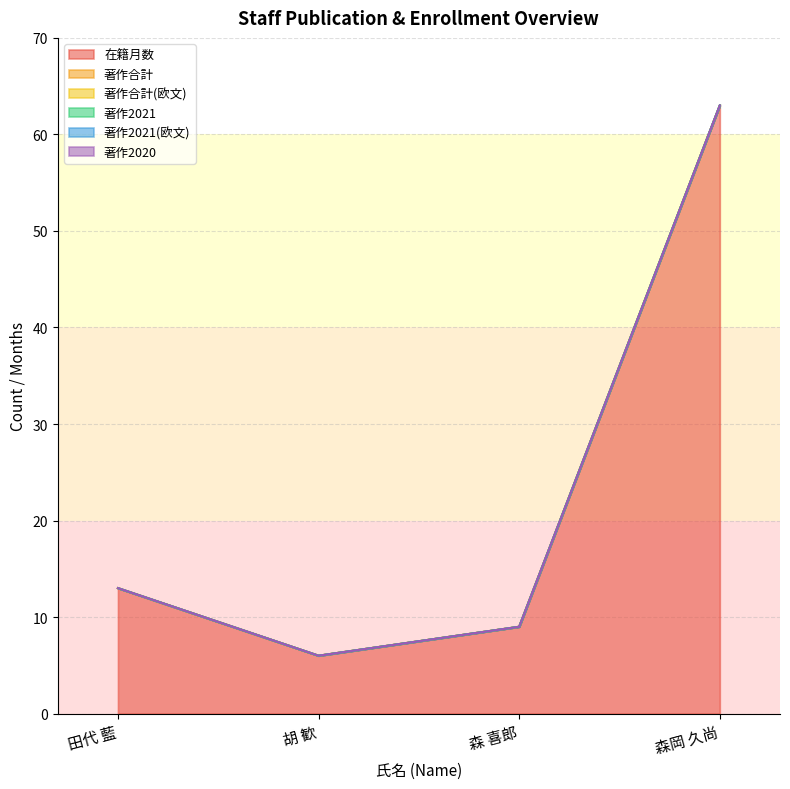

How many values in the 在籍月数 series exceed 13?

1